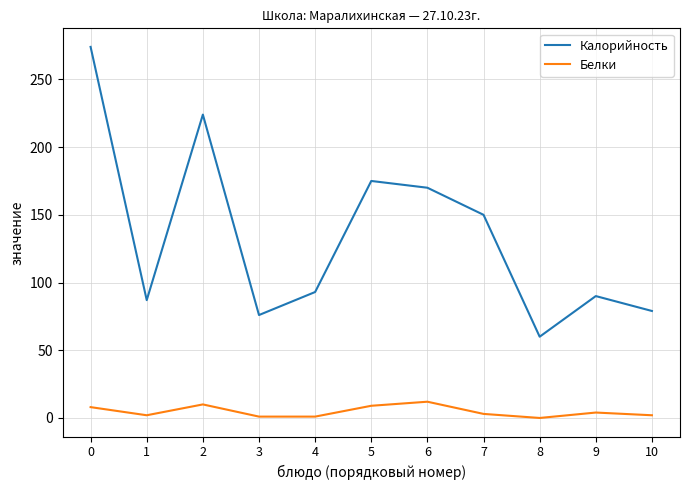

True or false: Белки and Калорийность intersect in this chart.

False